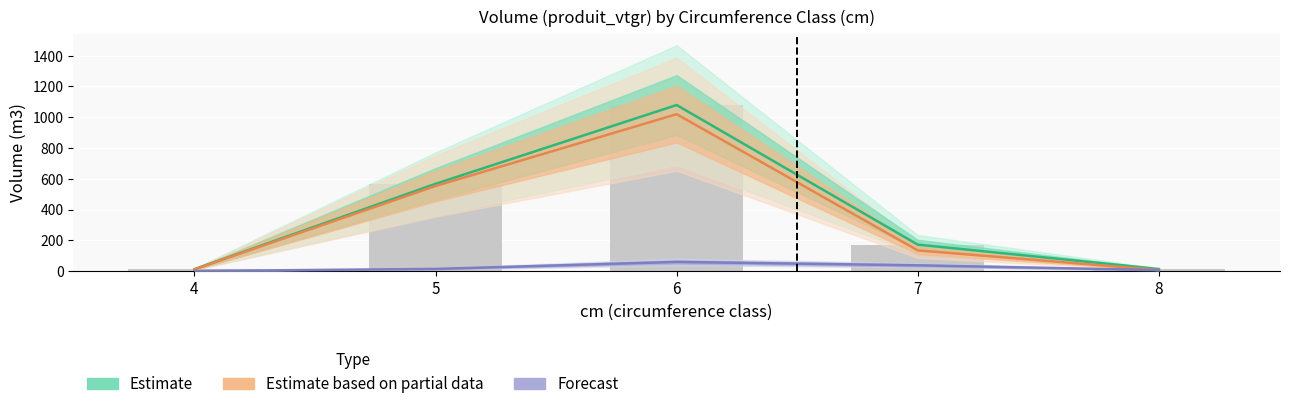

Between 5 and 7, which series saw the biggest shift?

Estimate based on partial data